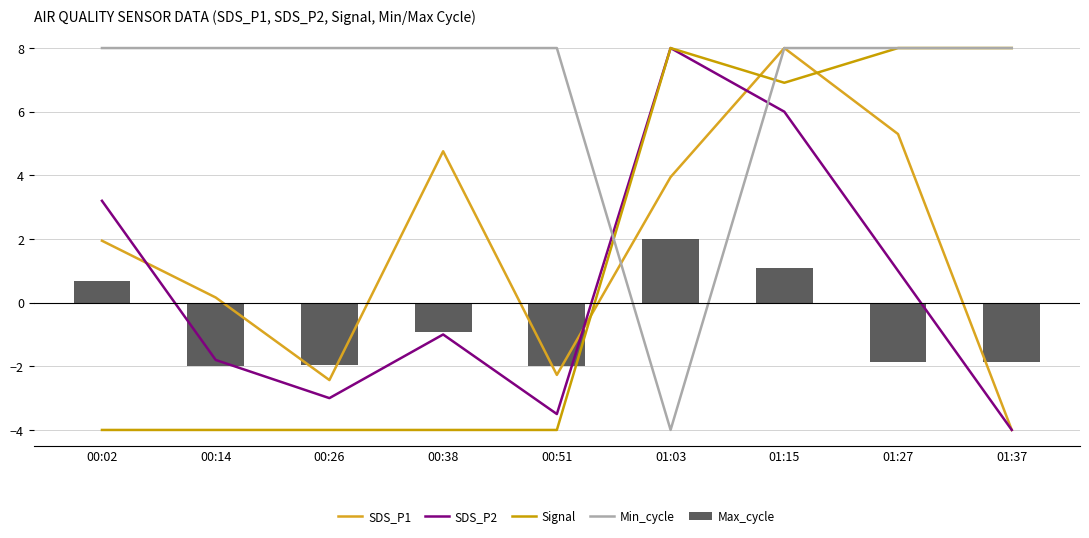

What position from the right is 01:27?

2